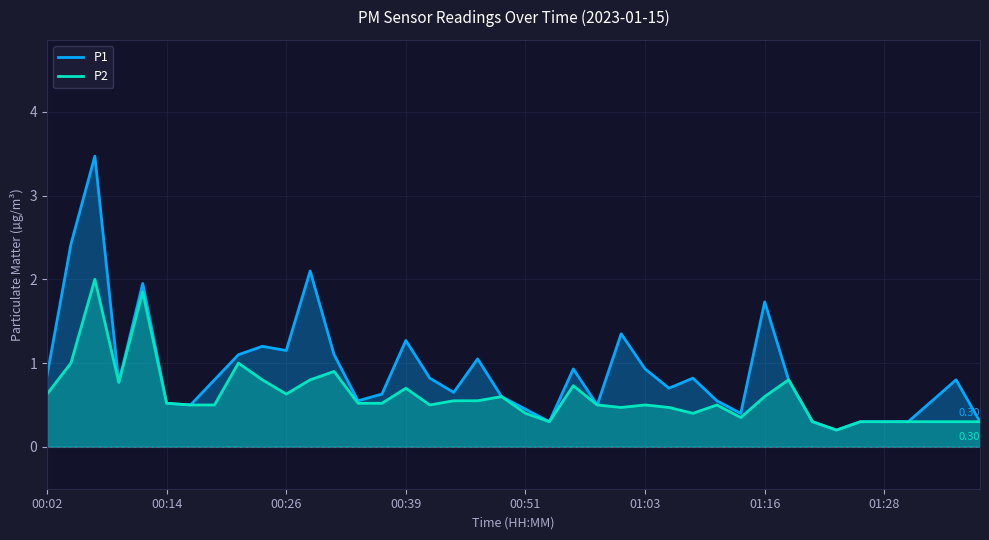

True or false: P1 has a value of 0.5 at 00:51.

True